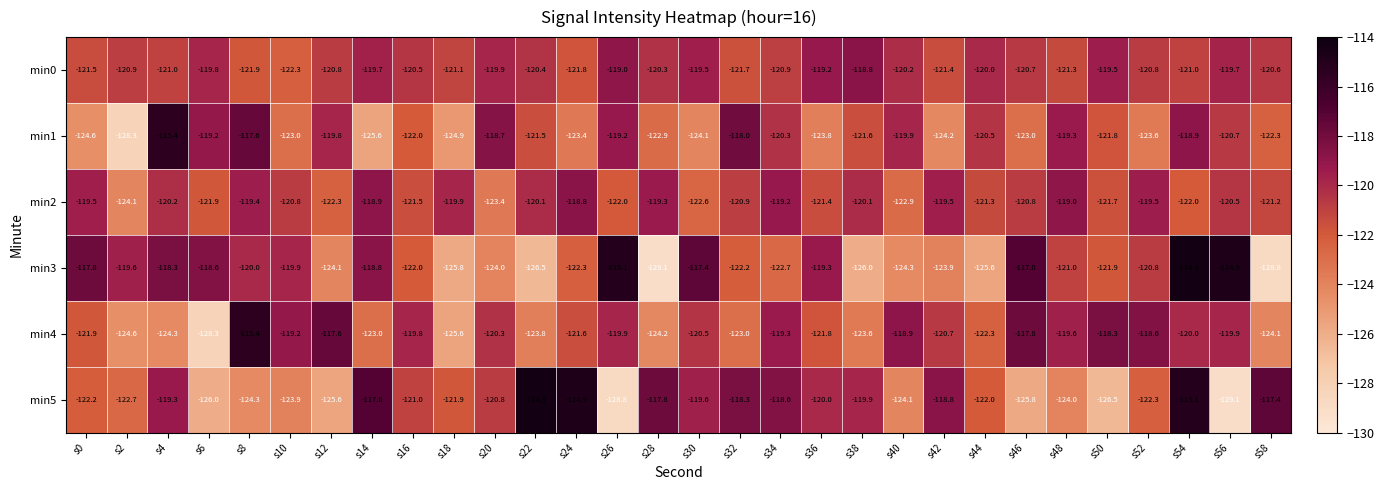

At which category is the sum across all series the highest?

s54